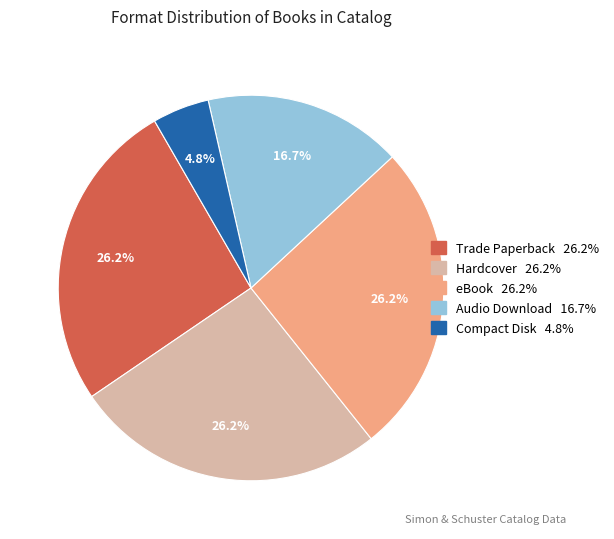

Does any single category account for the majority?

No